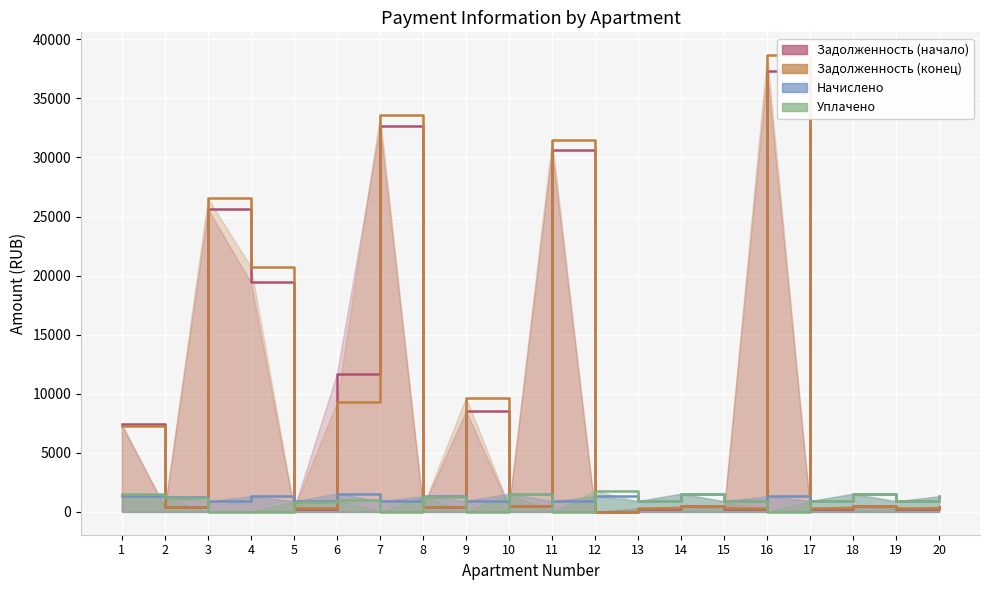

At which category is the sum across all series the highest?

16